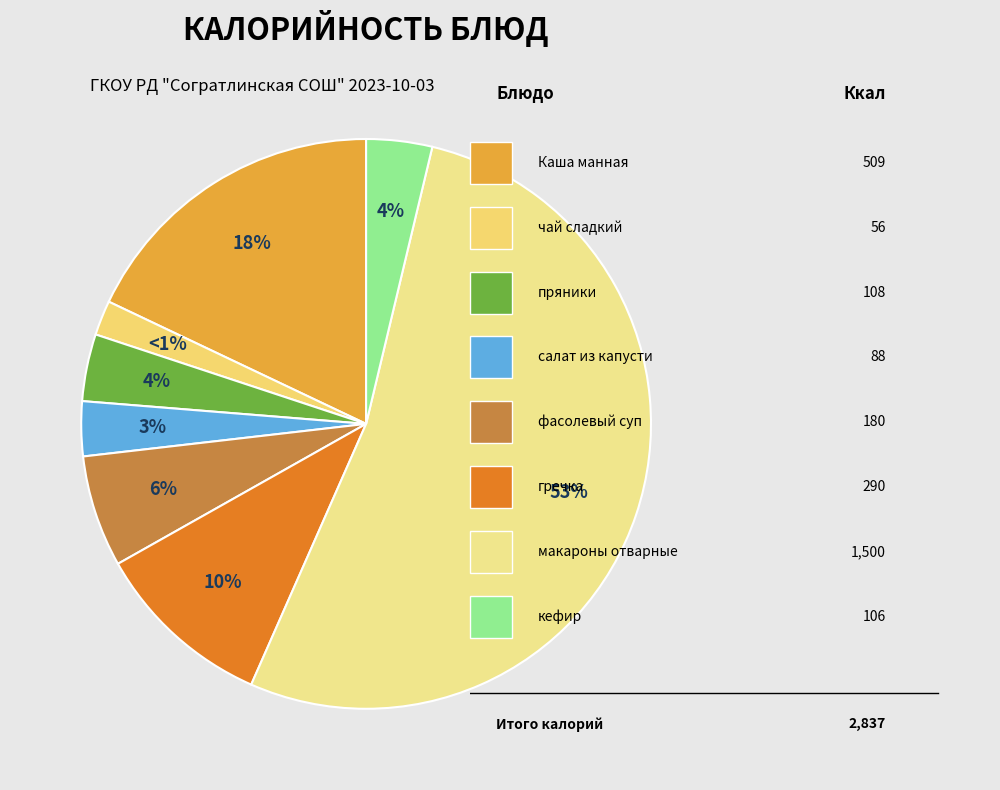

What portion of the pie excludes Каша манная?

82.1%